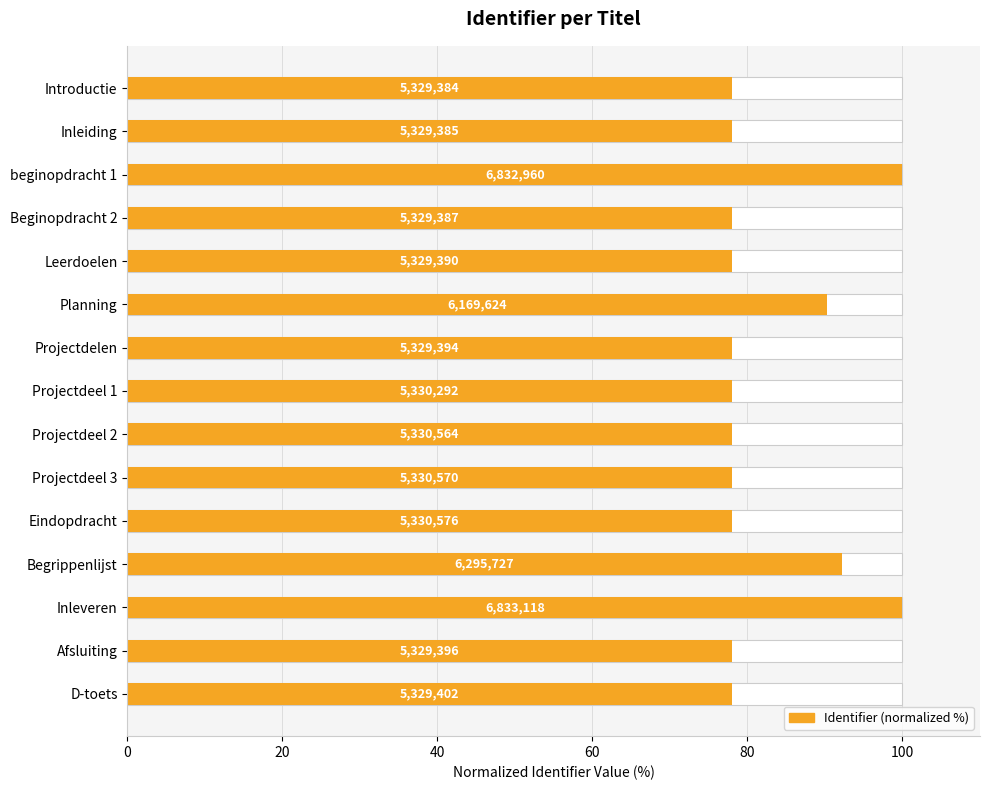

The chart shows a value of 20.5 at Projectdelen. True or false?

False